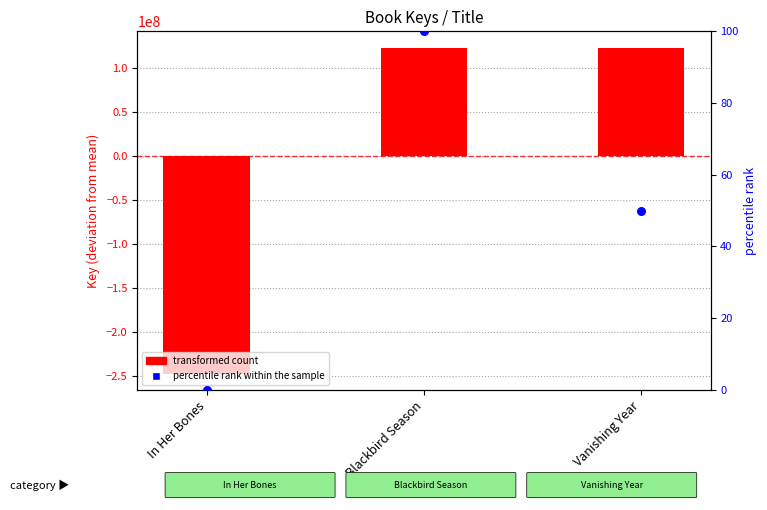

Which series contains the lowest Y value?

transformed count